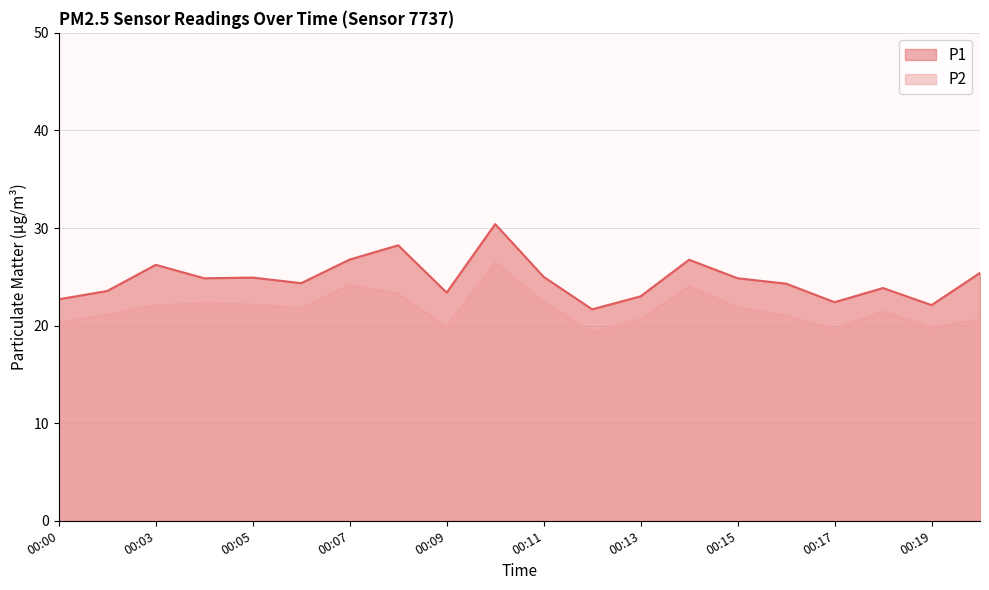

Reading right to left, extract all data points from this chart.

P1: 25.4	22.1	23.9	22.4	24.3	24.9	26.8	23.0	21.7	25.0	30.4	23.4	28.2	26.8	24.4	24.9	24.9	26.2	23.6	22.7
P2: 20.7	19.8	21.4	19.6	21.0	21.9	24.0	20.7	19.4	22.4	26.4	19.9	23.2	24.1	21.8	22.1	22.3	22.1	21.1	20.3